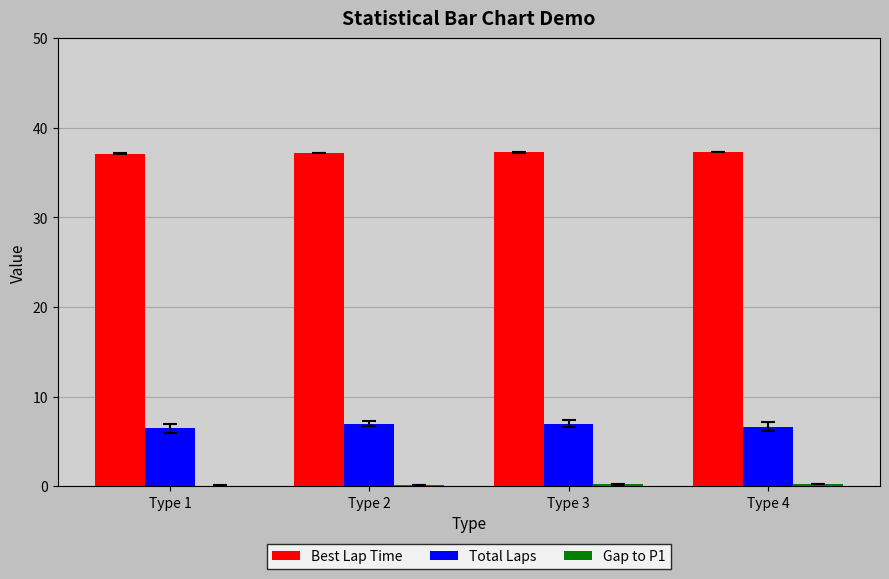

What is the sum of all Best Lap Time values?

148.8